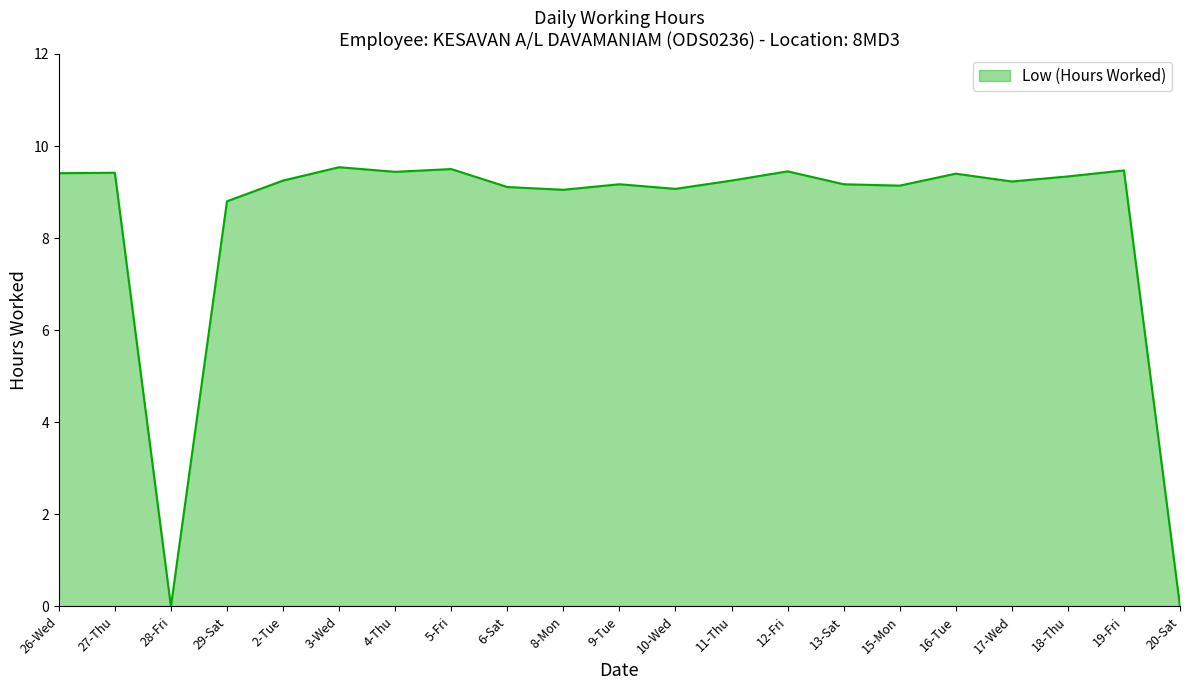

What is the change in value from 15-Mon to 19-Fri?

+0.3